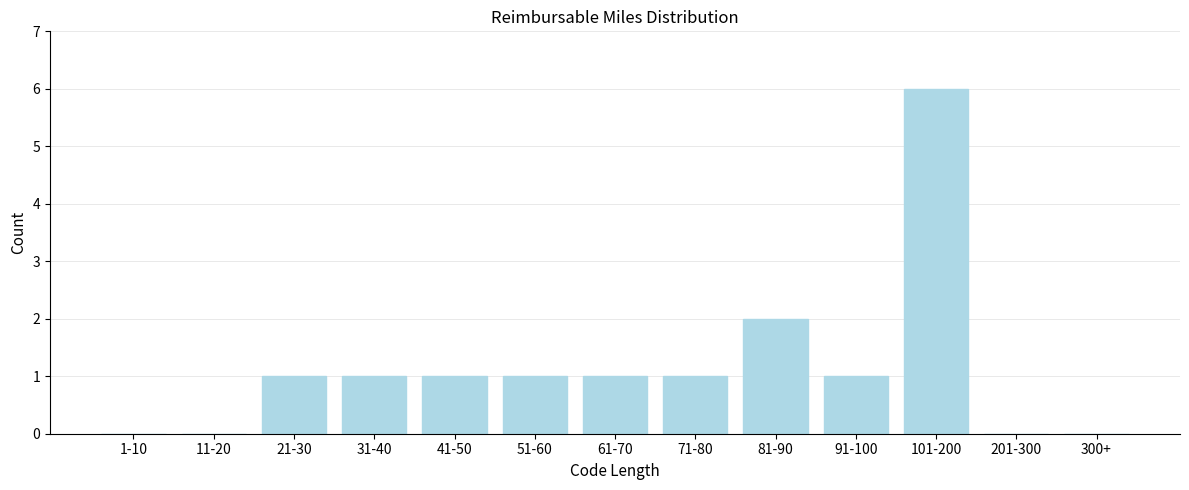

Reading left to right, extract all data points from this chart.

1-10=0	11-20=0	21-30=1	31-40=1	41-50=1	51-60=1	61-70=1	71-80=1	81-90=2	91-100=1	101-200=6	201-300=0	300+=0